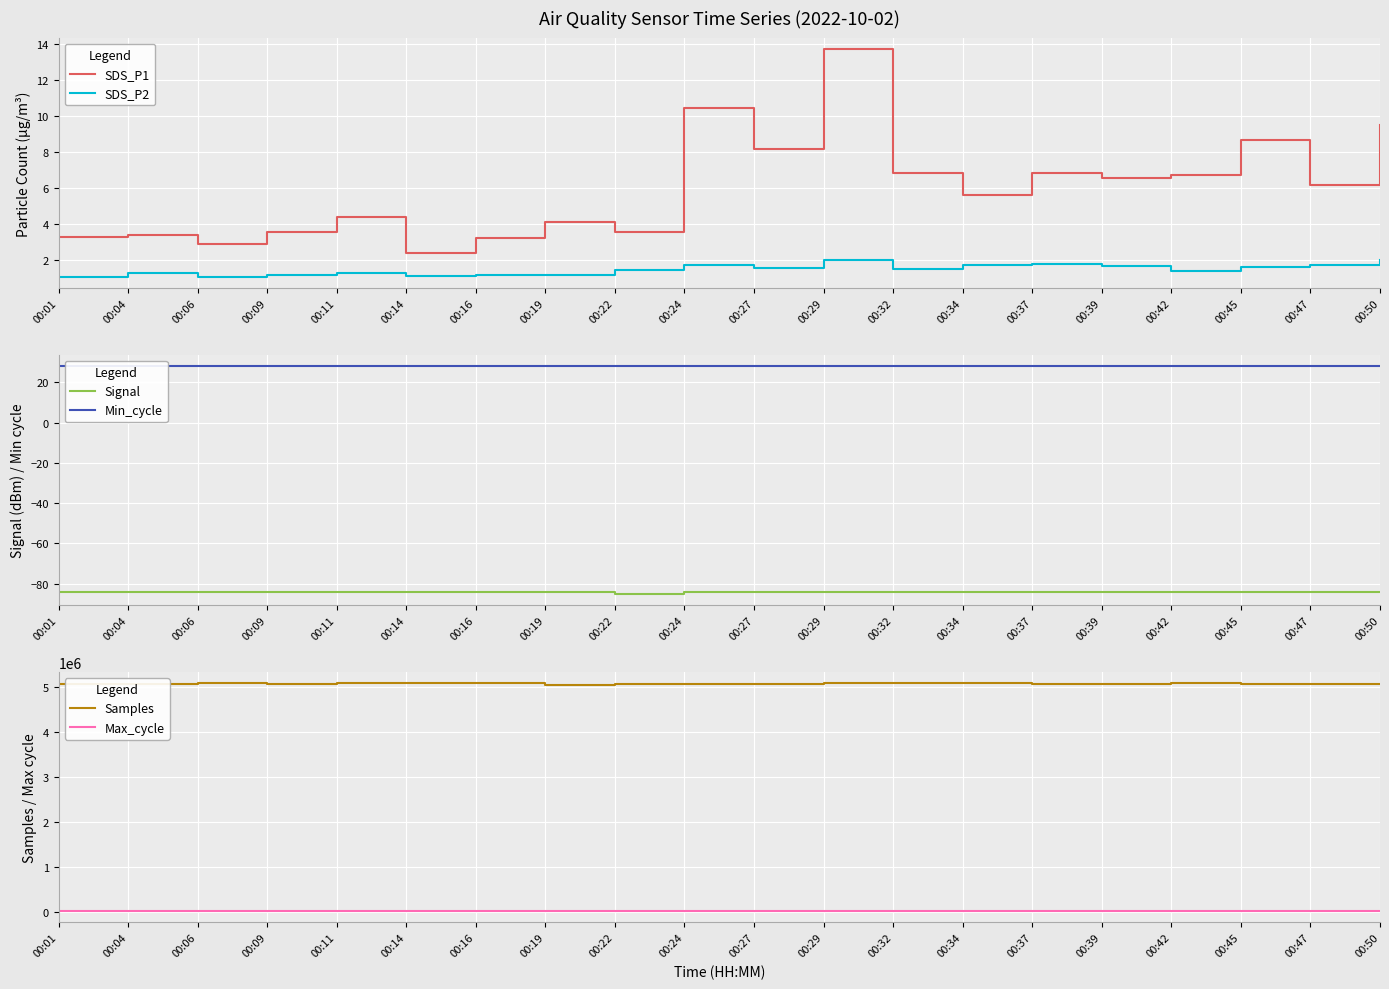

List the labels in order of SDS_P1 value, largest first.

00:29, 00:24, 00:50, 00:45, 00:27, 00:32, 00:37, 00:42, 00:39, 00:47, 00:34, 00:11, 00:19, 00:09, 00:22, 00:04, 00:01, 00:16, 00:06, 00:14